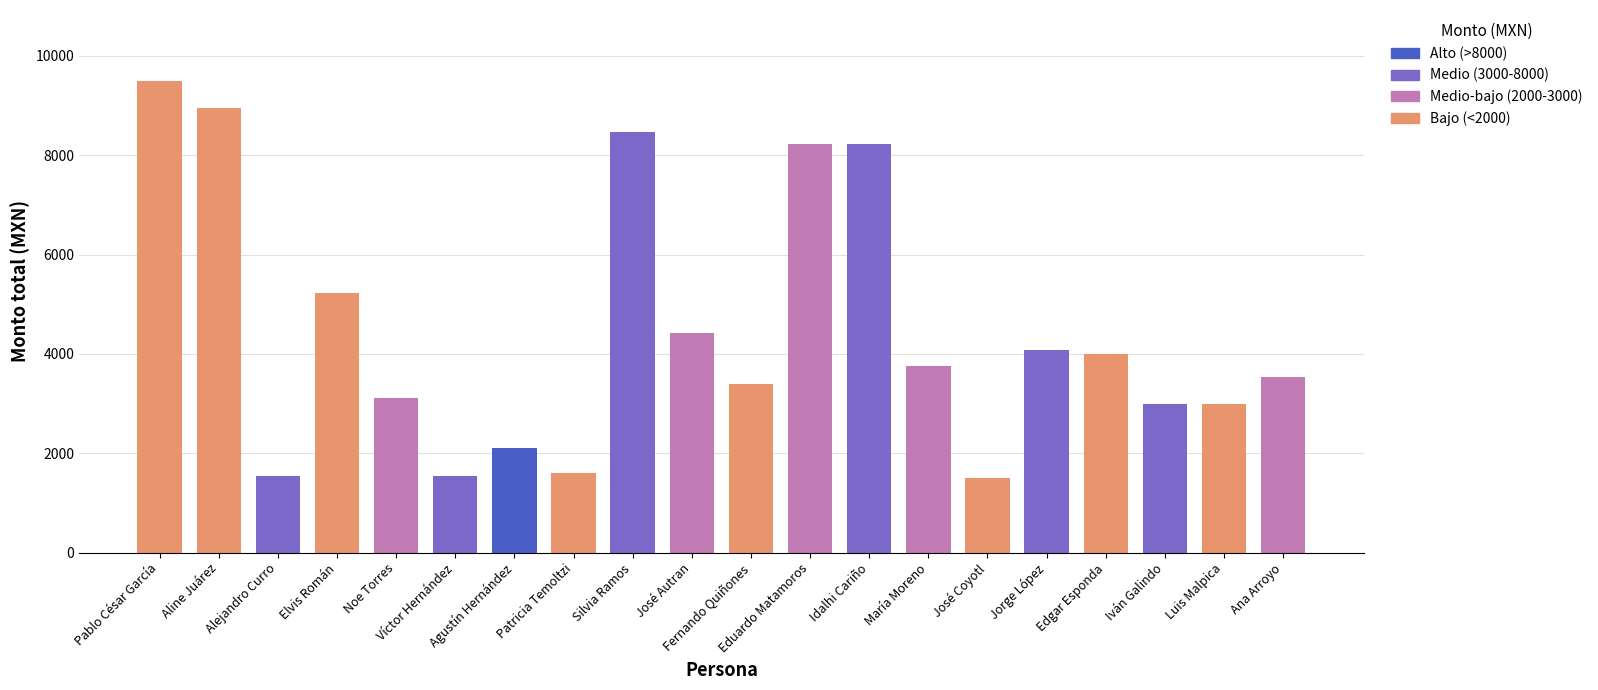

At which category does the chart reach its peak across all series?

Pablo César García